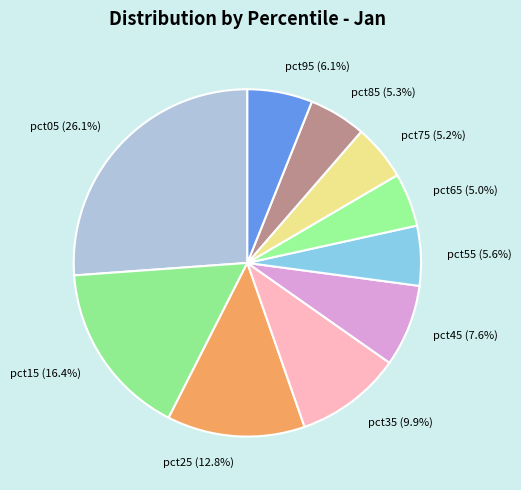

Between pct85 and pct05, which is larger?

pct05